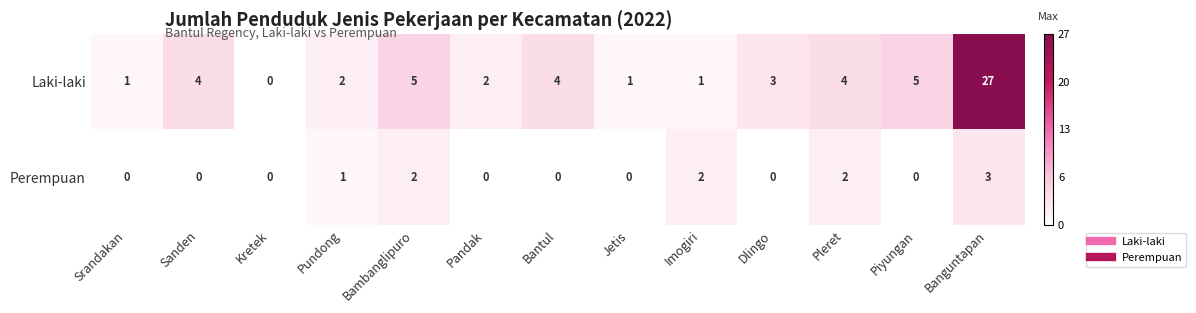

Reading left to right, what are all the values shown in this chart?

Laki-laki: 1	4	0	2	5	2	4	1	1	3	4	5	27
Perempuan: 0	0	0	1	2	0	0	0	2	0	2	0	3